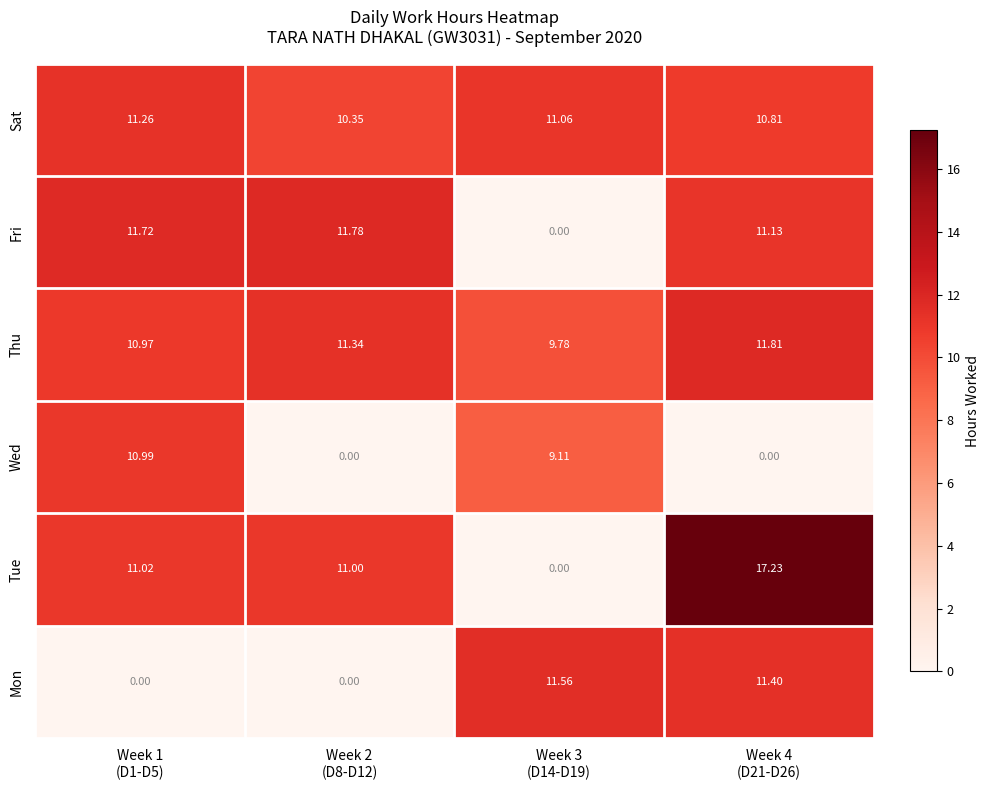

What is the difference between the highest and lowest values at Week 1
(D1-D5)?

11.7